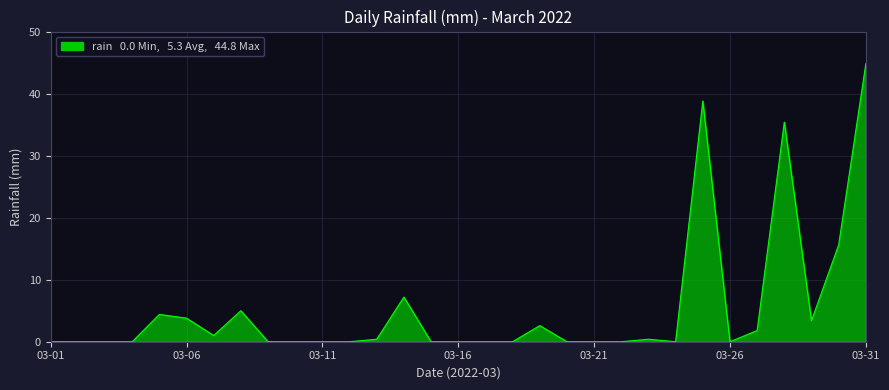

What is the difference between the maximum and minimum values?

44.8